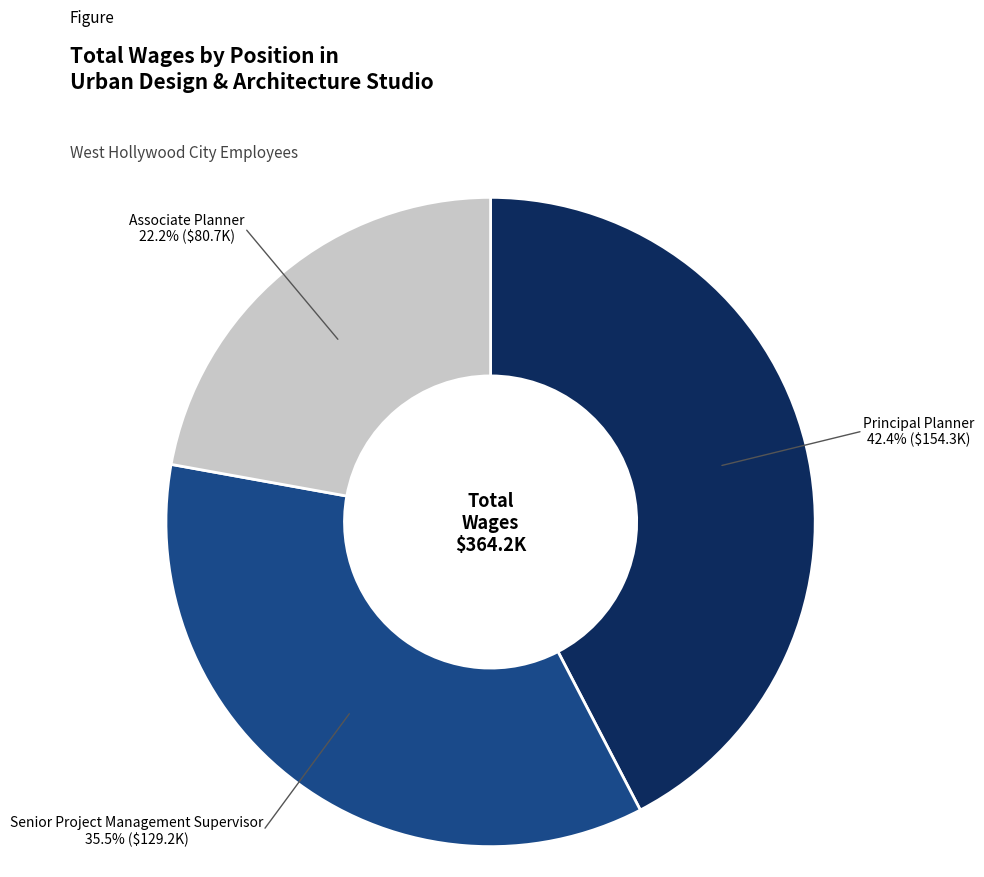

Does any single category account for the majority?

No